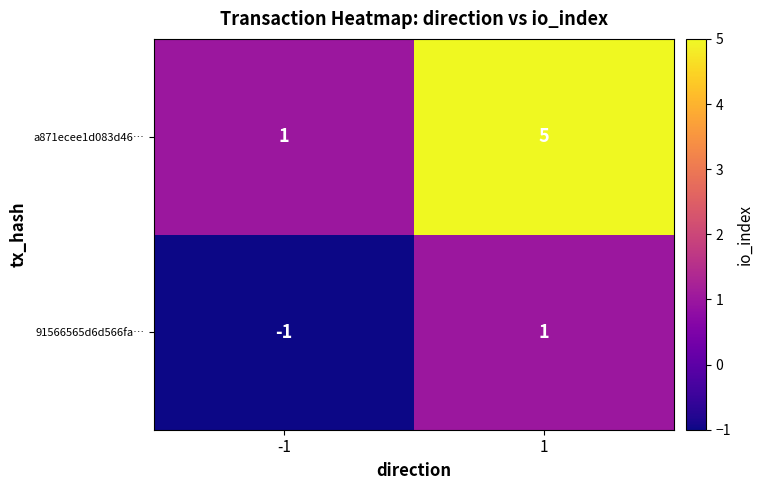

Which series has the largest range (max minus min)?

a871ecee1d083d46…